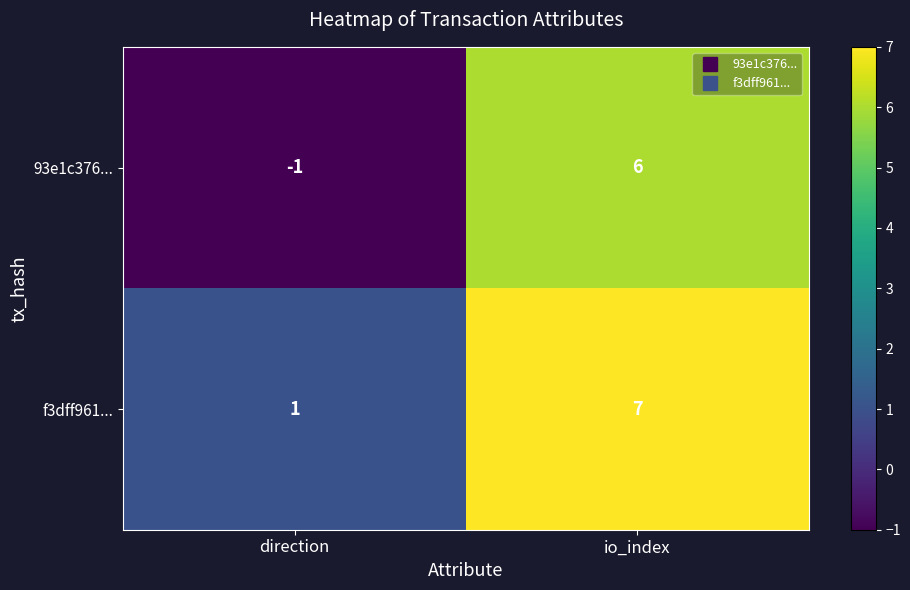

Reading left to right, transcribe all the data shown in this chart.

93e1c376...: -1	6
f3dff961...: 1	7